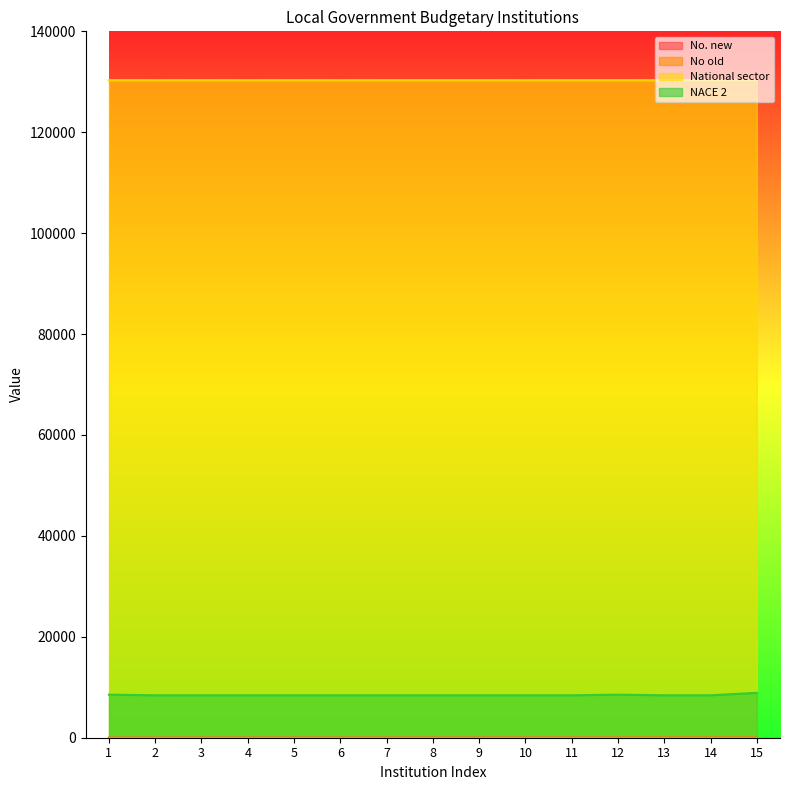

Where is No. new nearest to the value 8?

8